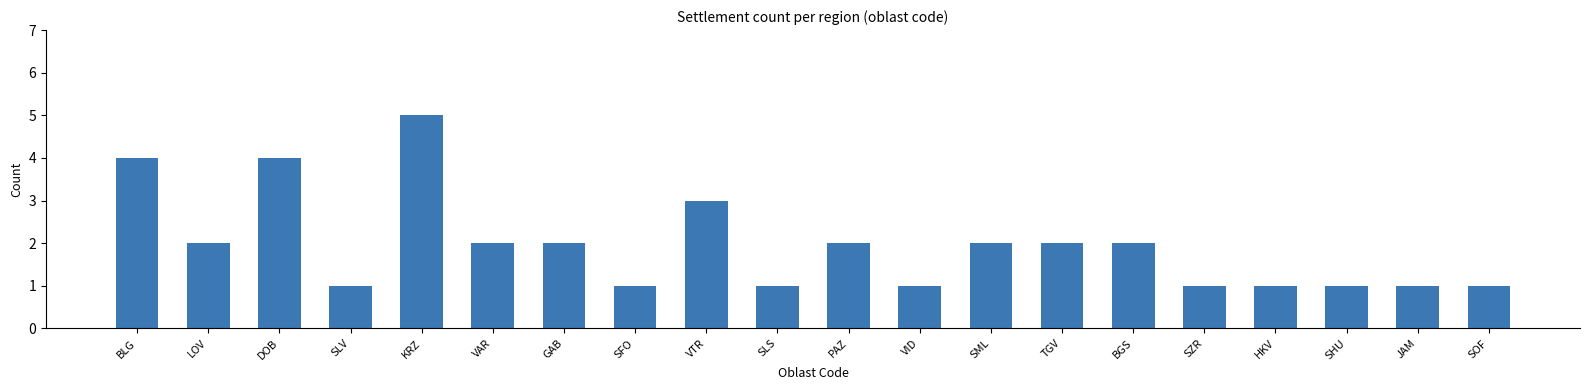

Approximately how many times larger is the value at SLV compared to SFO?

1.0